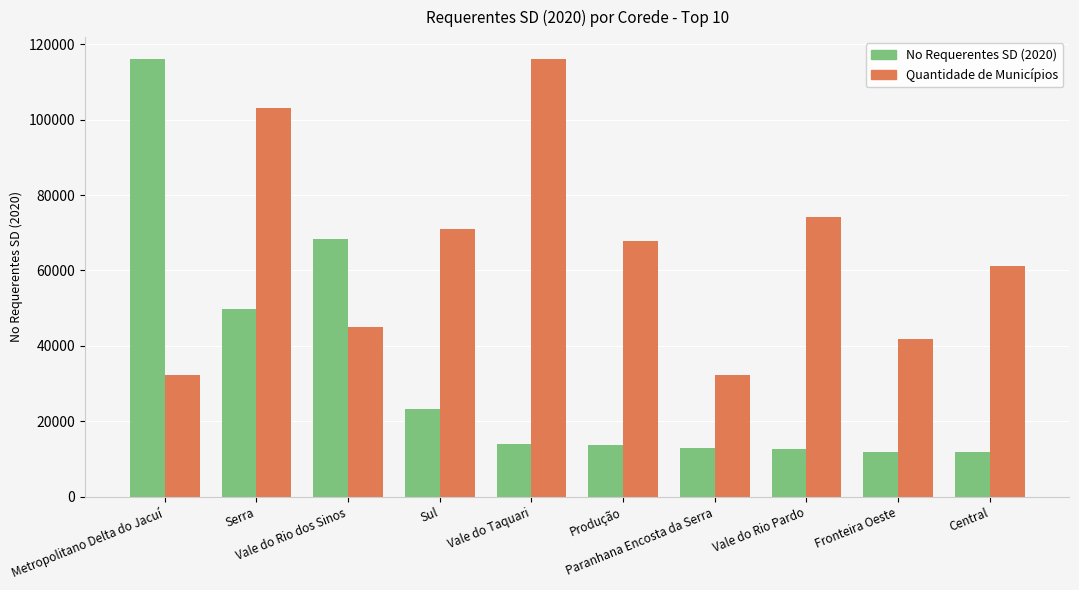

The Quantidade de Municípios series shows 45134.4 at Vale do Rio dos Sinos. True or false?

True